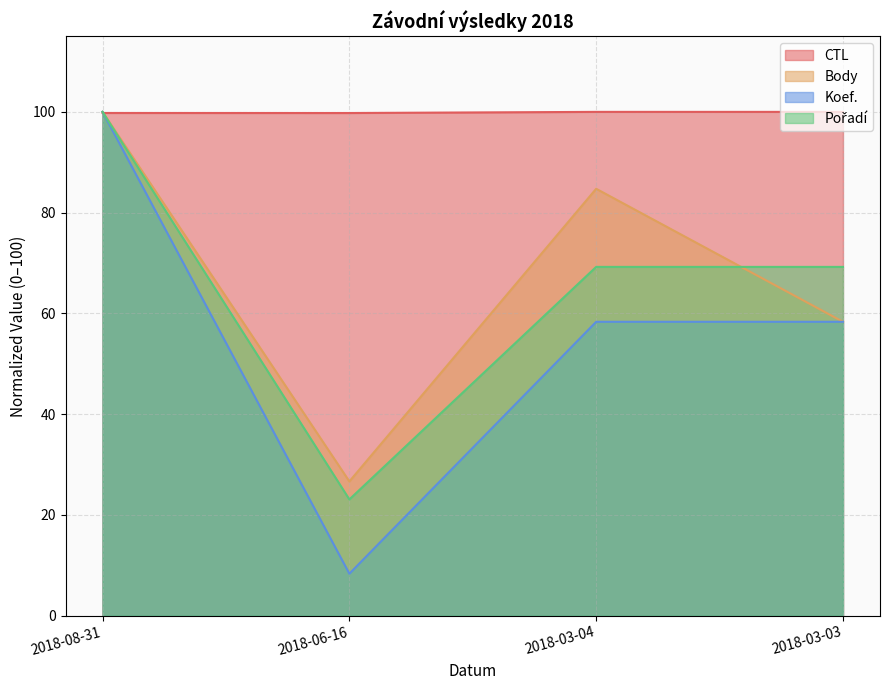

How many data points does each series have?

4